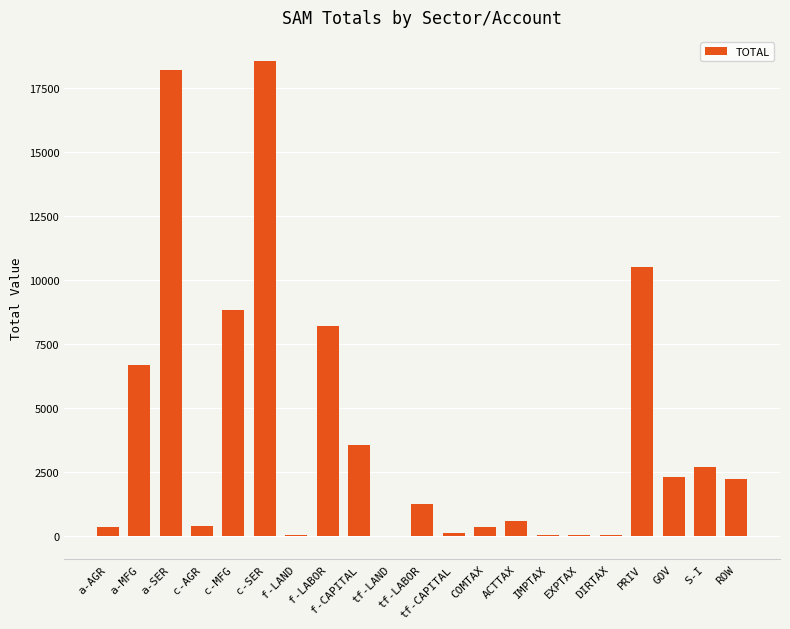

The chart shows a value of 5765.8 at f-CAPITAL. True or false?

False